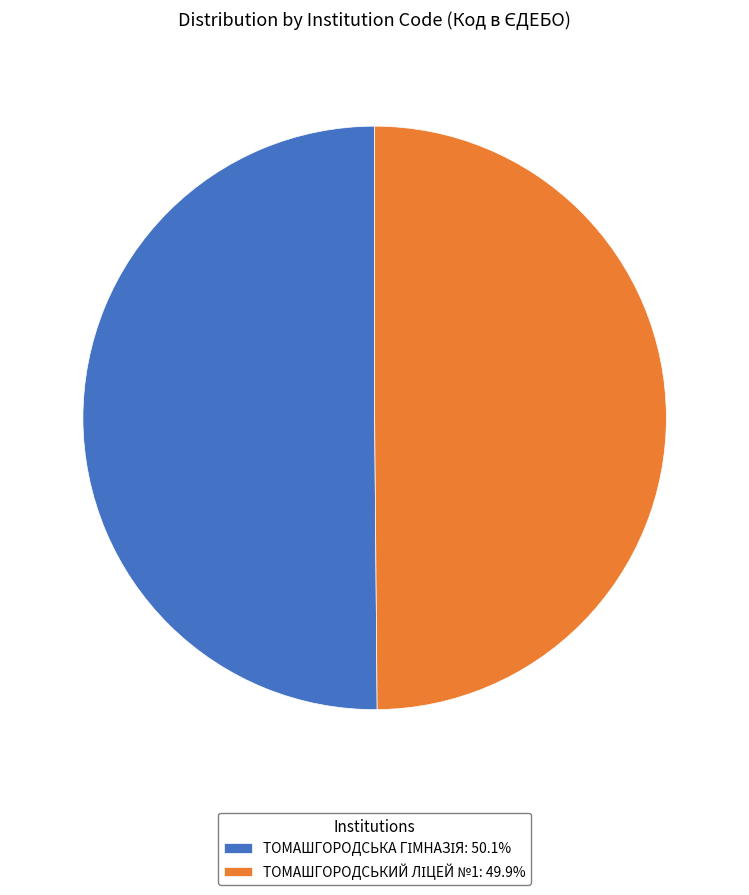

Approximately how many times larger is the value at ТОМАШГОРОДСЬКИЙ ЛІЦЕЙ №1 compared to ТОМАШГОРОДСЬКА ГІМНАЗІЯ?

1.0